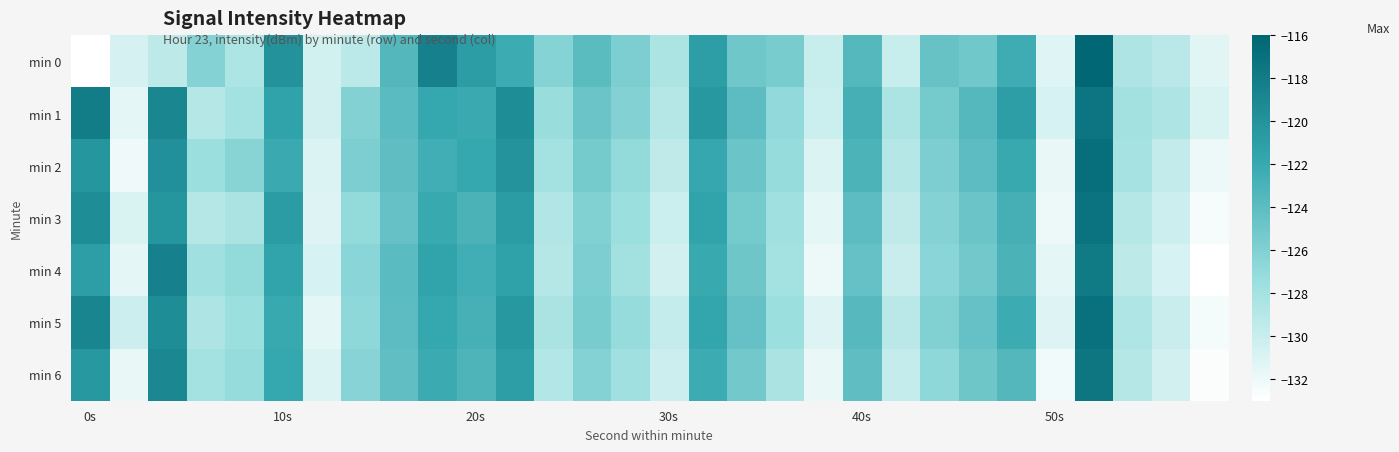

Count the number of categories in the chart.

30